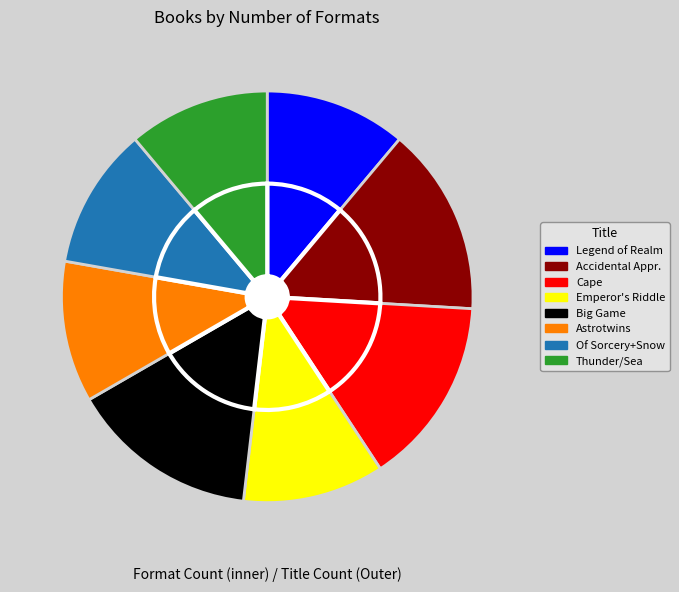

Between Emperor's Riddle and Accidental Apprentice, which is larger?

Accidental Apprentice